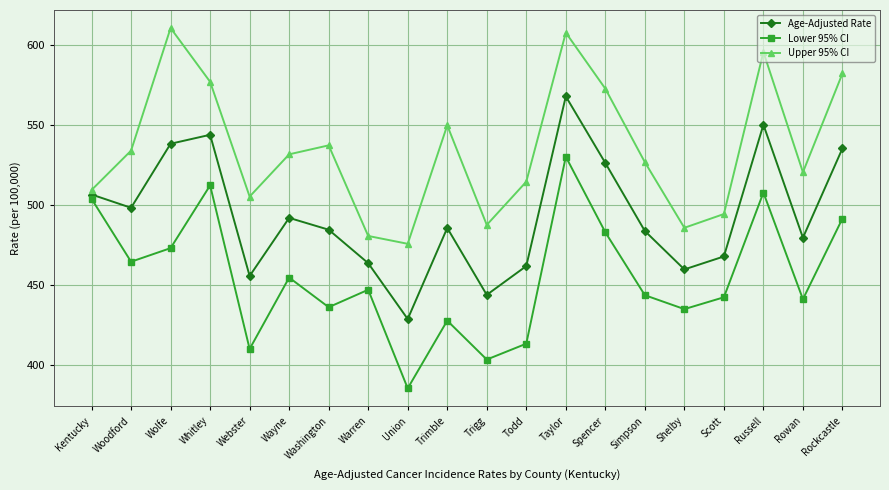

Is this an area chart (filled region under the line)?

No